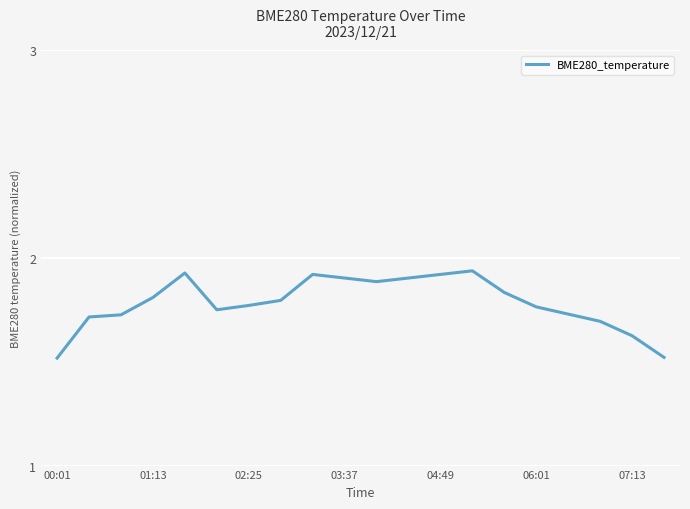

What is the difference between the maximum and minimum values?

0.4